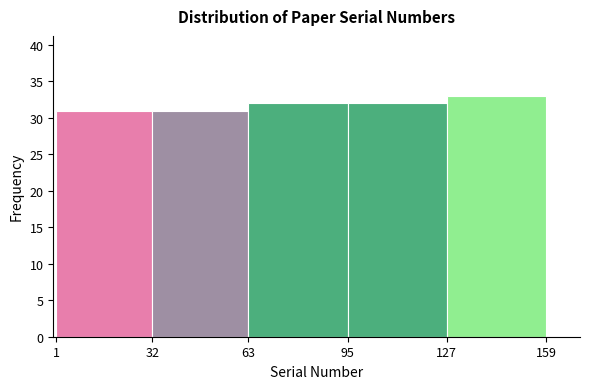

Reading left to right, list every bar in this chart as the range it spans on the x-axis followed by its height. The values are not printed on the chart, so give them approximately, as read against the axis.

1 to 32: 31
32 to 63: 31
63 to 95: 32
95 to 127: 32
127 to 159: 33